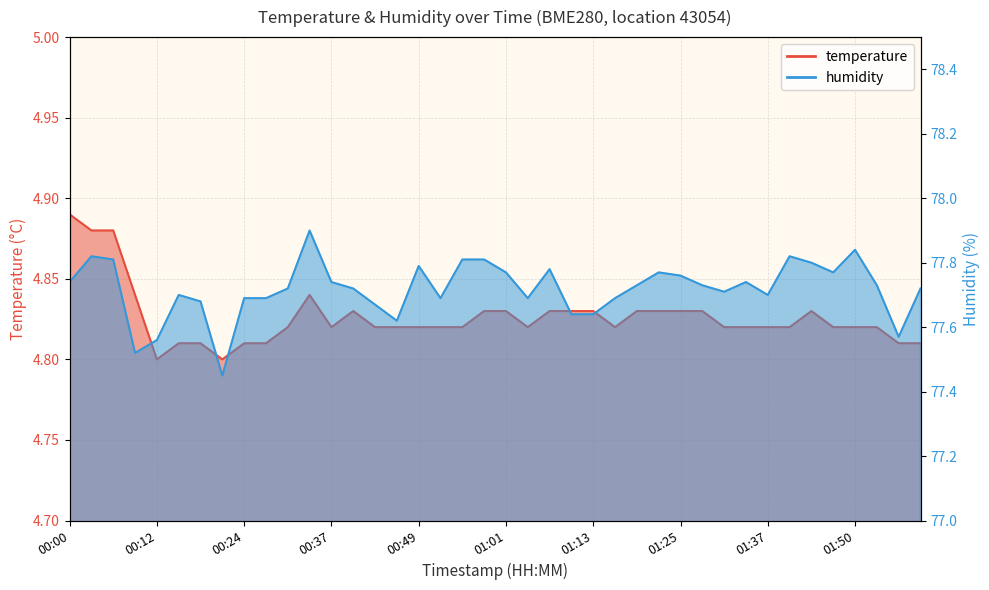

The temperature series shows 4.8 at 00:24. True or false?

True